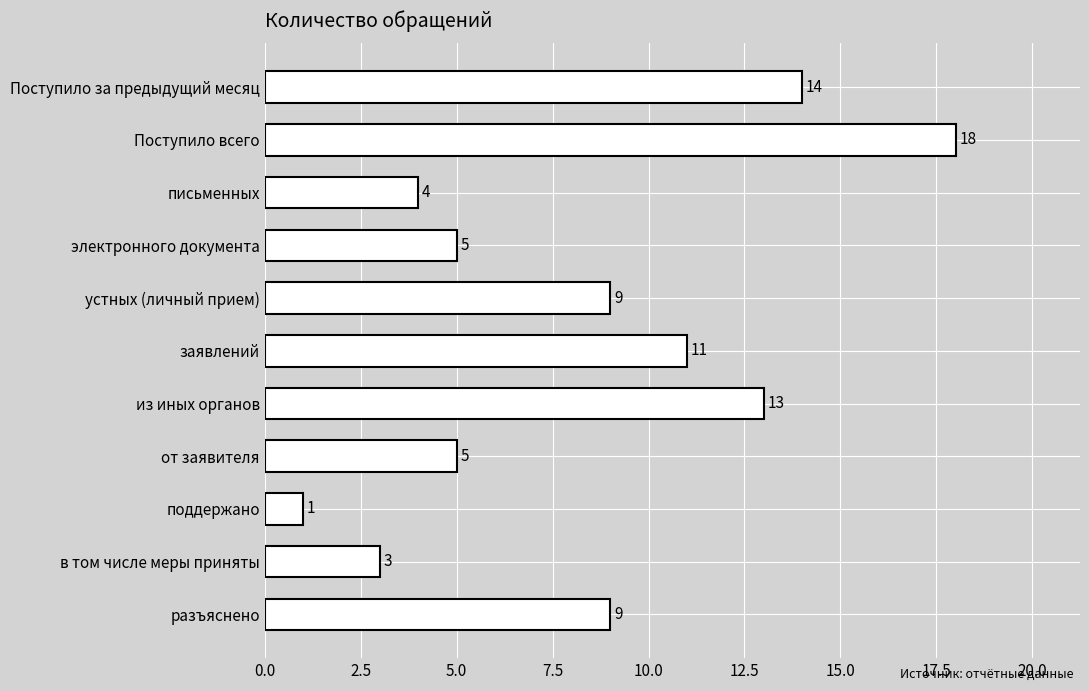

Reading bottom to top, extract all data points from this chart.

9	3	1	5	13	11	9	5	4	18	14